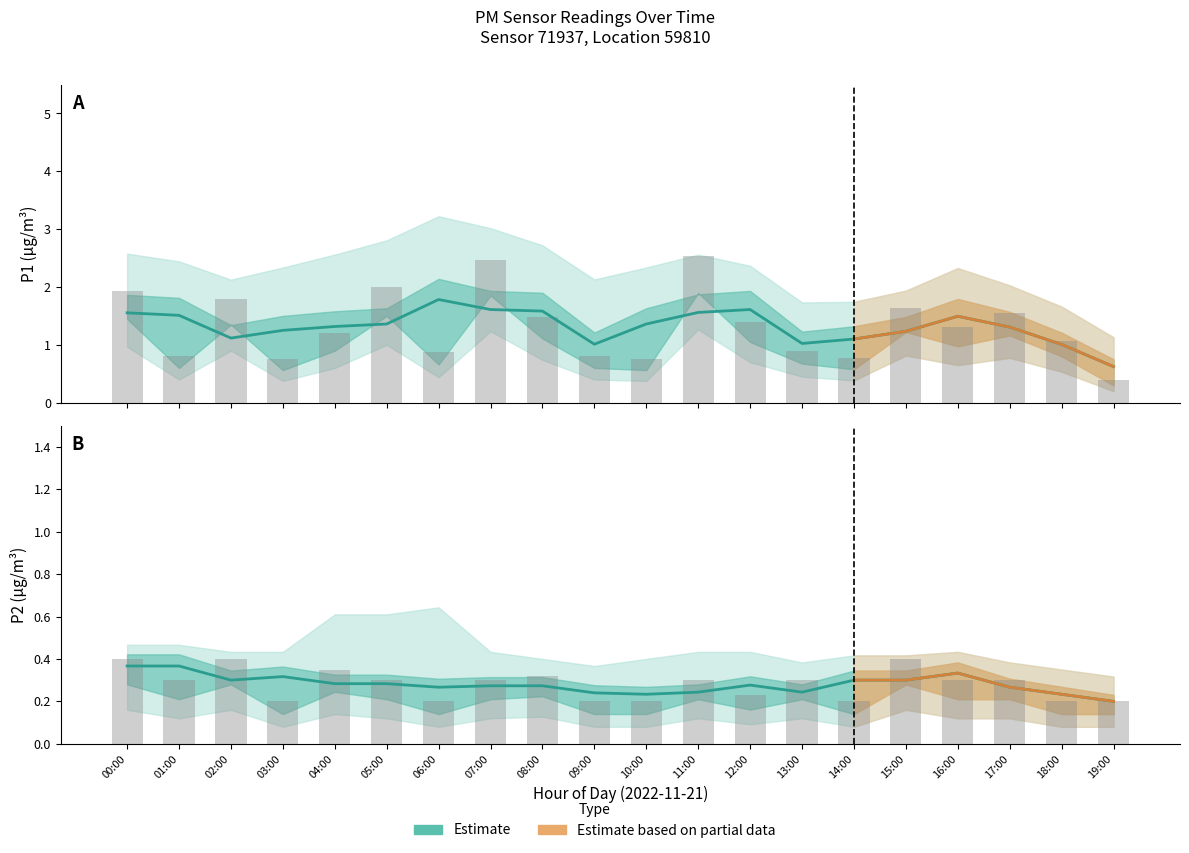

At which category is the sum across all series the highest?

11:00